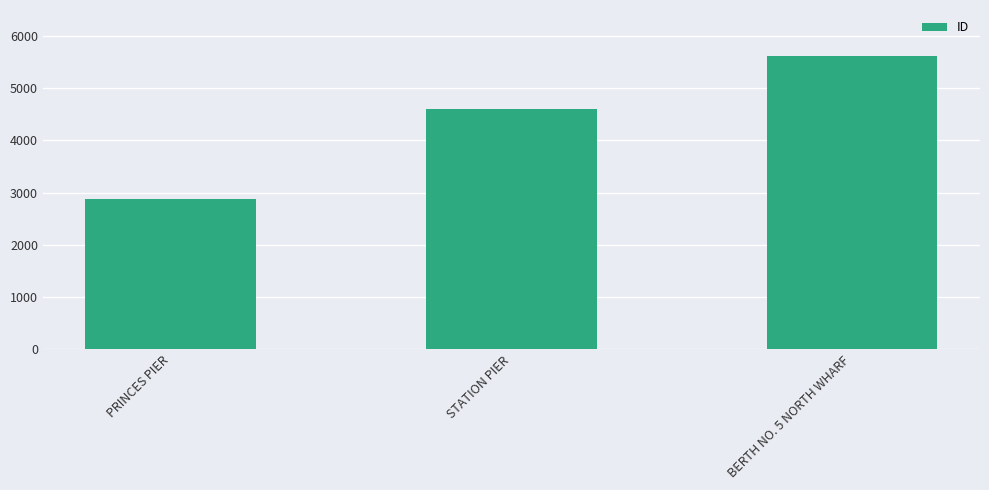

Is it true that the value at STATION PIER is 6156?

False